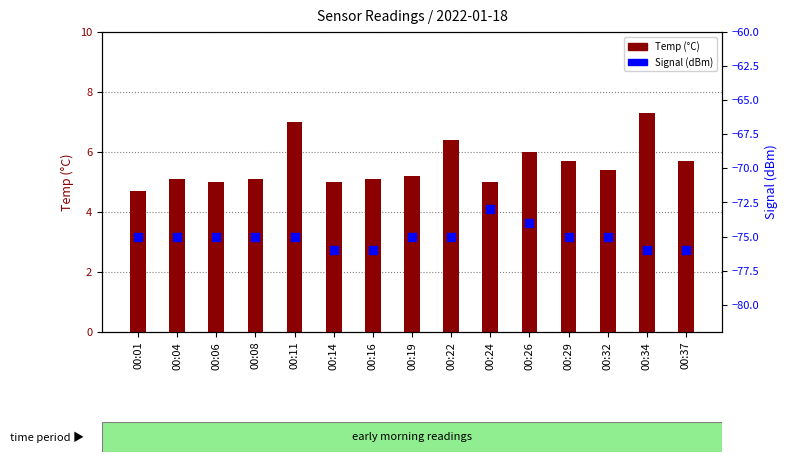

Which series contains the highest Y value?

Temp (°C)